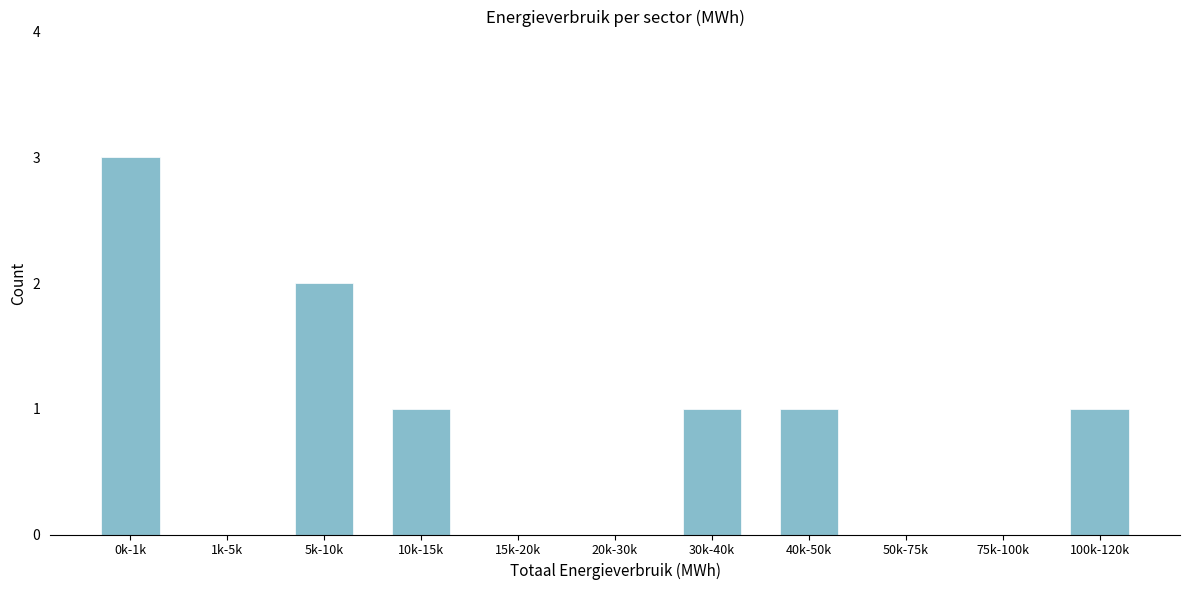

Reading left to right, extract all data points from this chart.

0k-1k=3	1k-5k=0	5k-10k=2	10k-15k=1	15k-20k=0	20k-30k=0	30k-40k=1	40k-50k=1	50k-75k=0	75k-100k=0	100k-120k=1